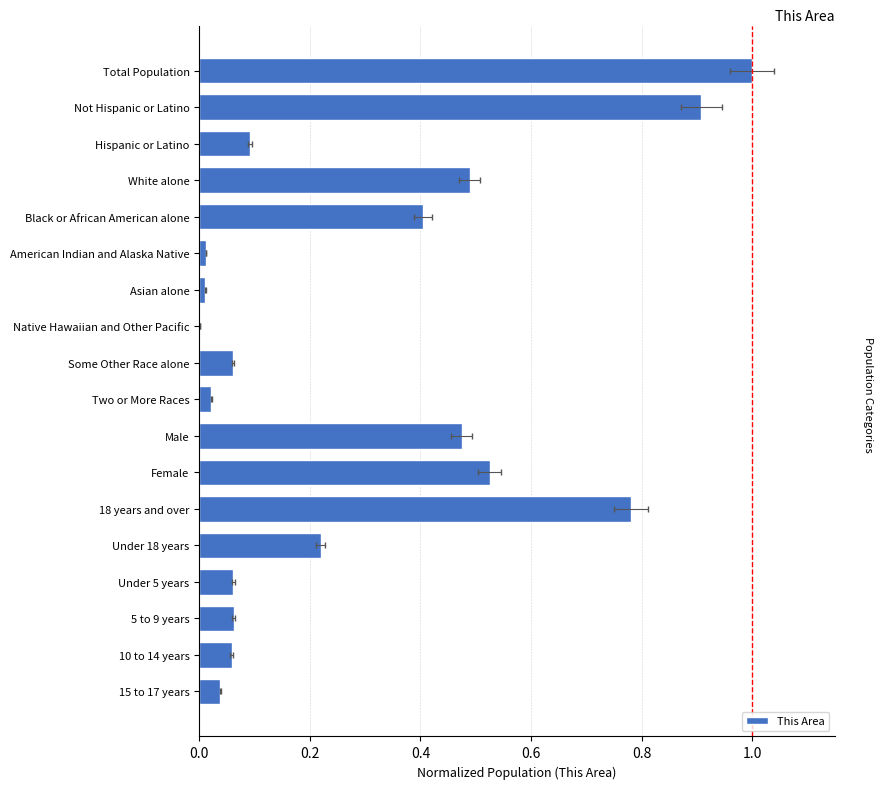

What is the sum of all values?

5.2